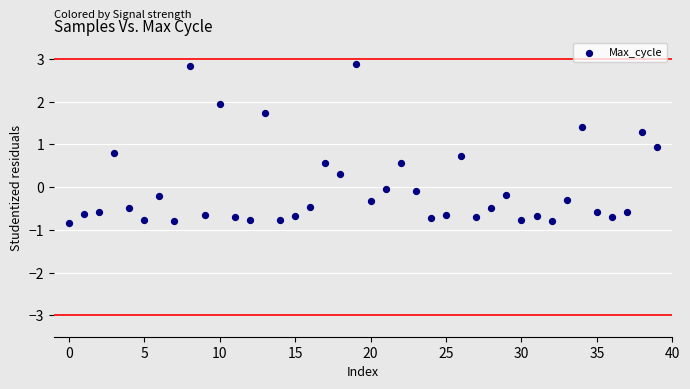

What is the range of Y values (max minus min)?

3.7